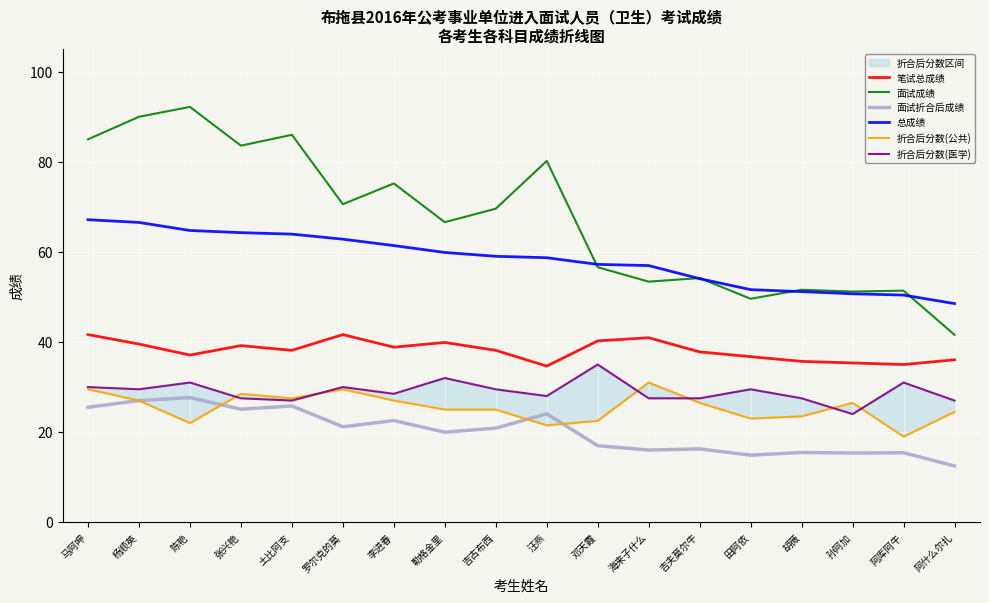

How many interior local valleys does the 笔试总成绩 series have?

5